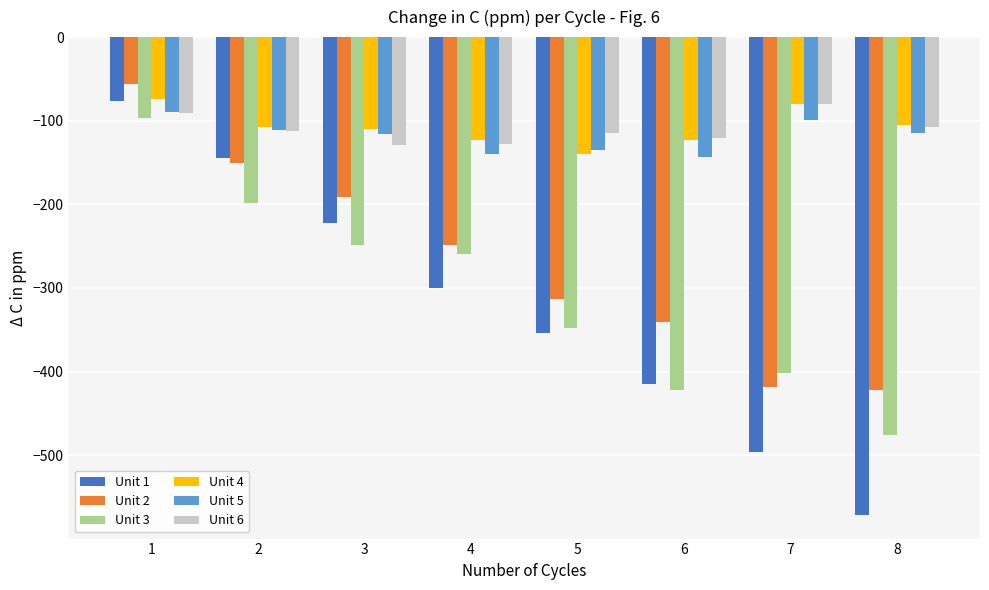

Which label corresponds to the largest value in the chart?

1